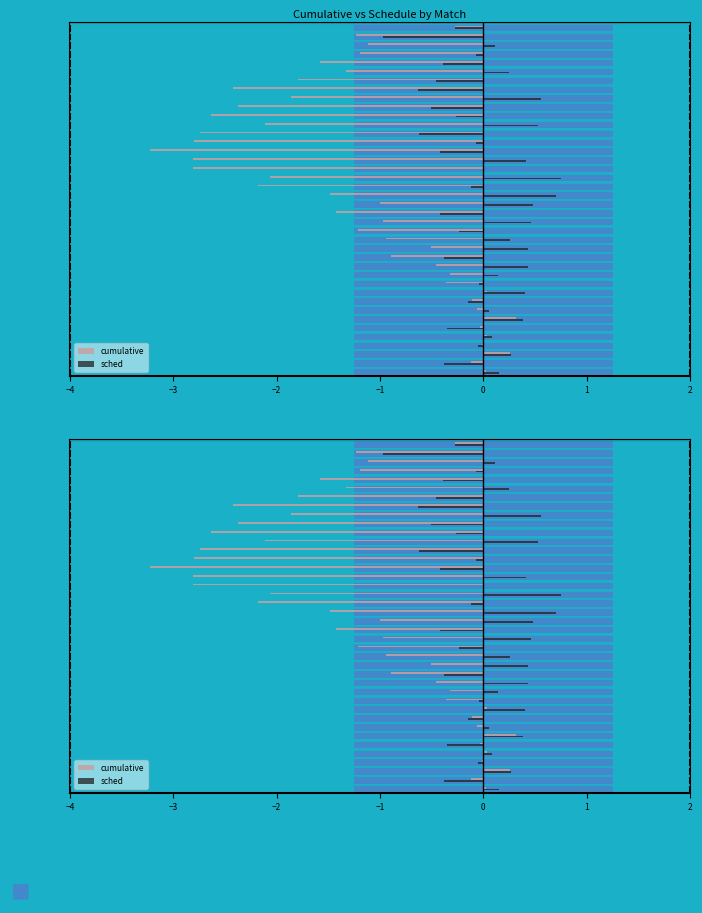

What is the value of the sched bar at the 12th from the left?

0.5